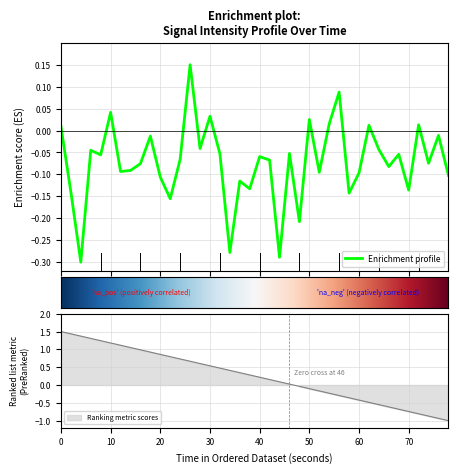

How many data points are above 0?

9